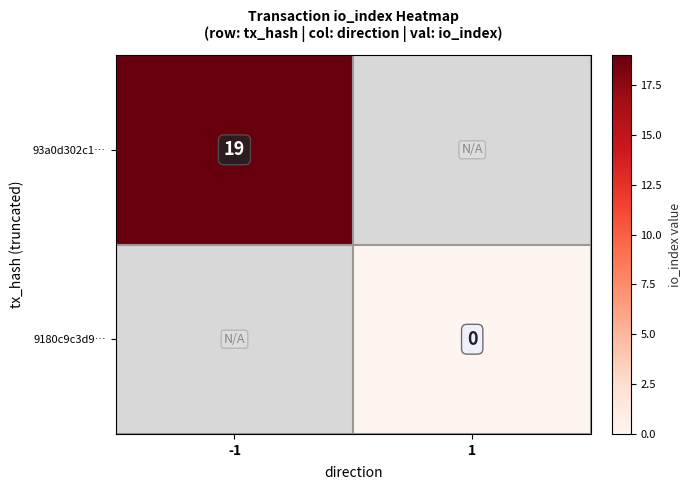

Which series has the largest range (max minus min)?

93a0d302c1…